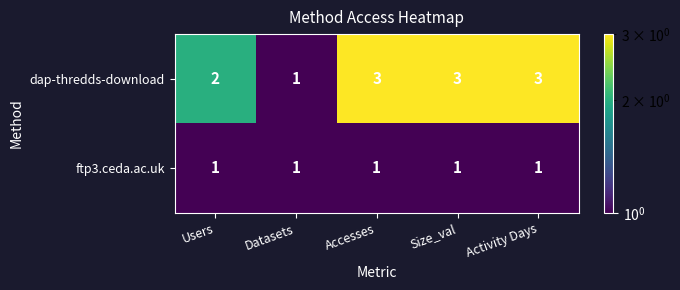

Which series has the widest spread of values?

dap-thredds-download